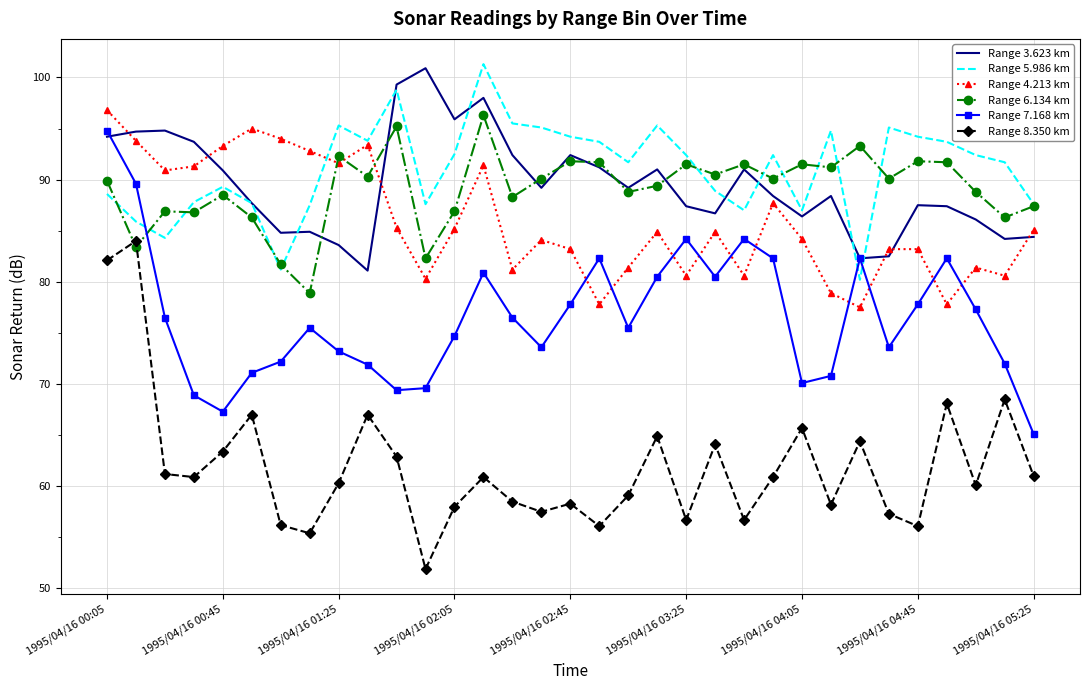

What are all the series names shown in the legend?

Range 3.623 km, Range 5.986 km, Range 4.213 km, Range 6.134 km, Range 7.168 km, Range 8.350 km